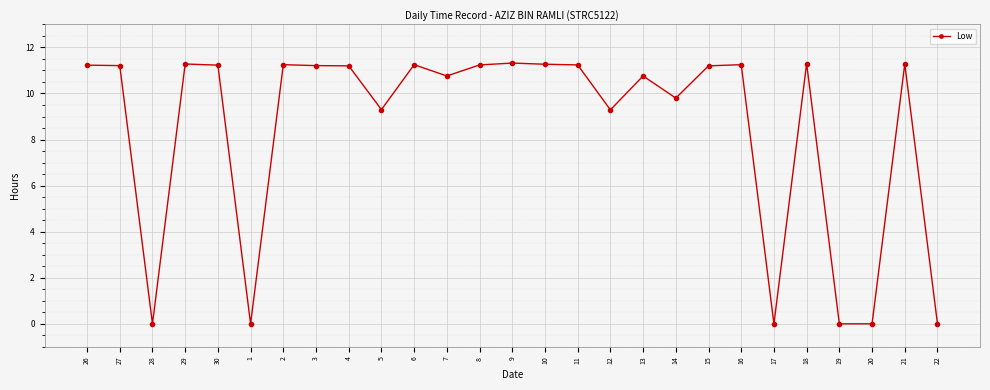

What is the greatest value displayed?

11.3